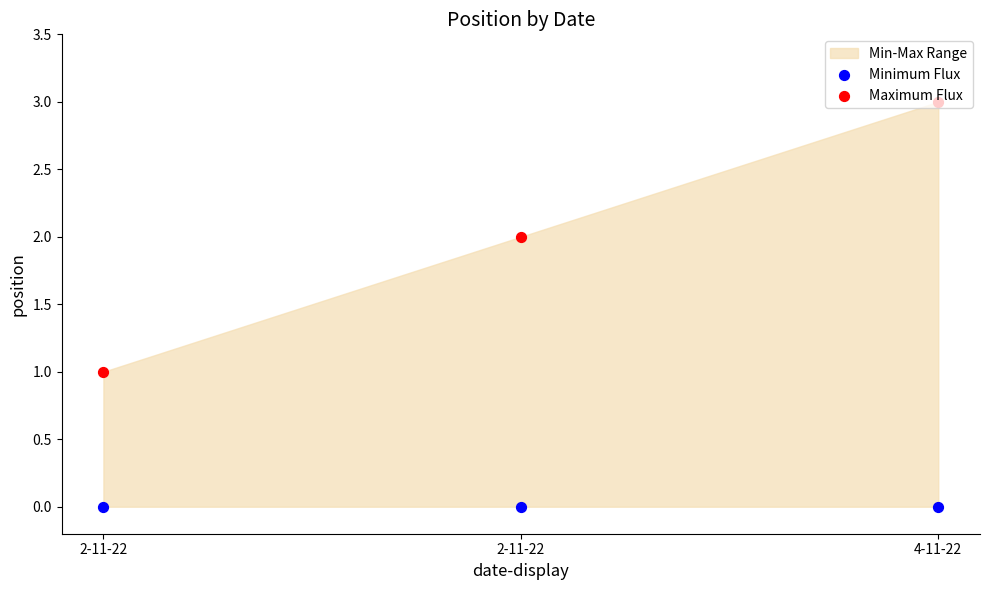

What is the total value across all series at 4-11-22?

3